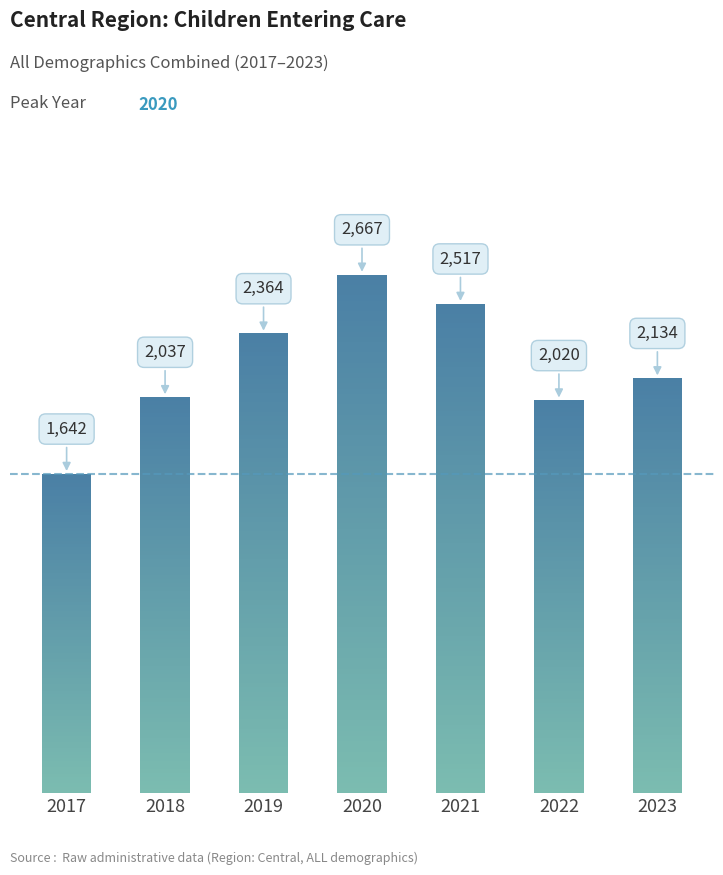

Between 2021 and 2019, which is larger?

2021